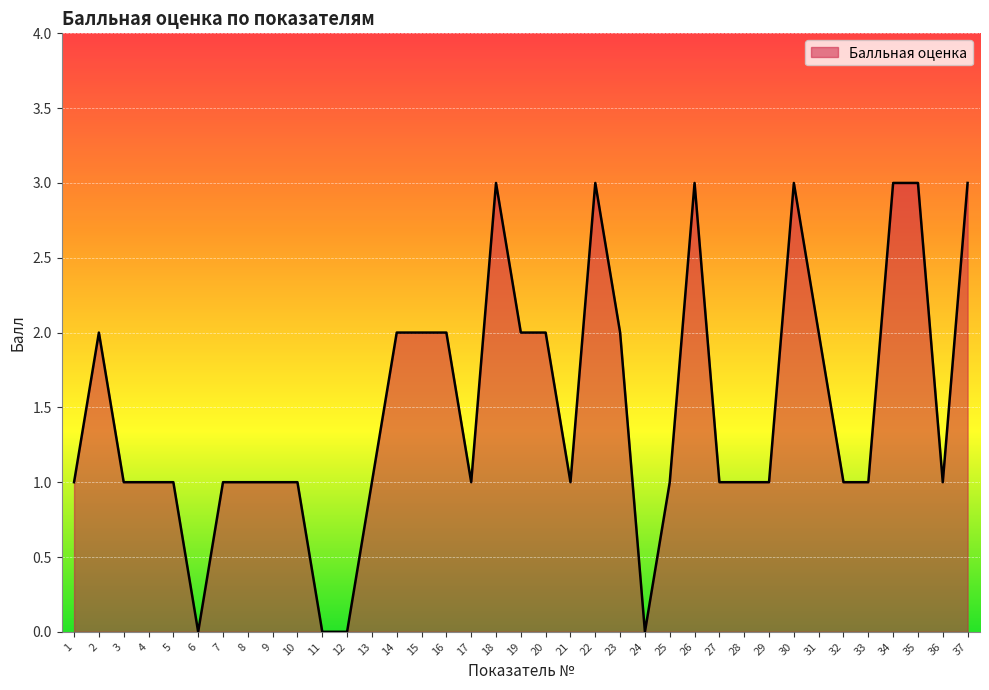

True or false: the data shows 1 at 15.

False